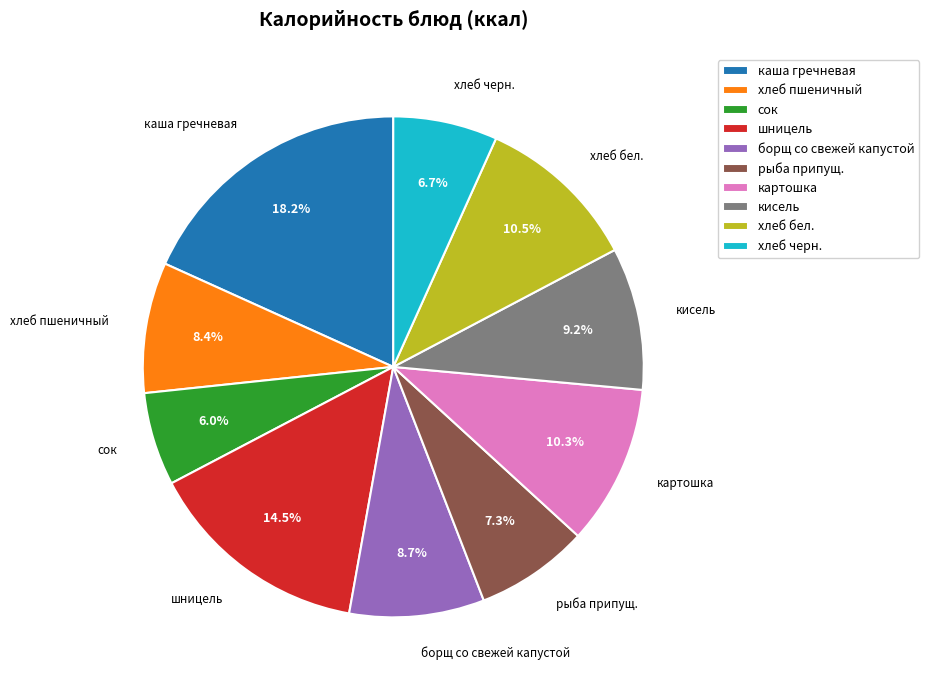

Is it true that хлеб пшеничный is 1% of the pie?

False